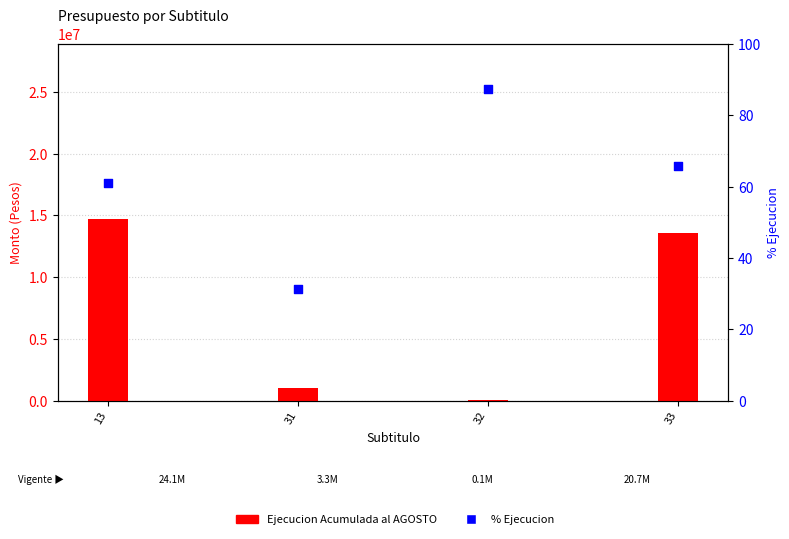

Which series contains the highest Y value?

Ejecucion Acumulada al AGOSTO